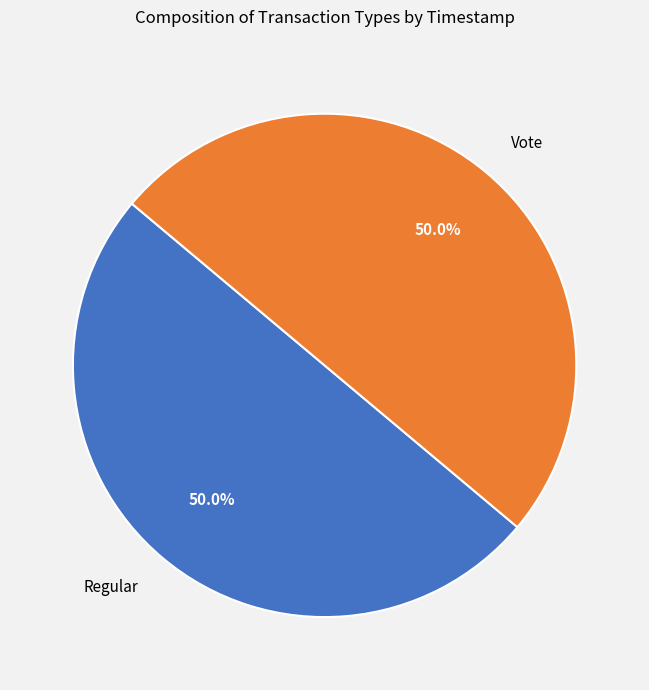

Count the number of slices in the pie.

2